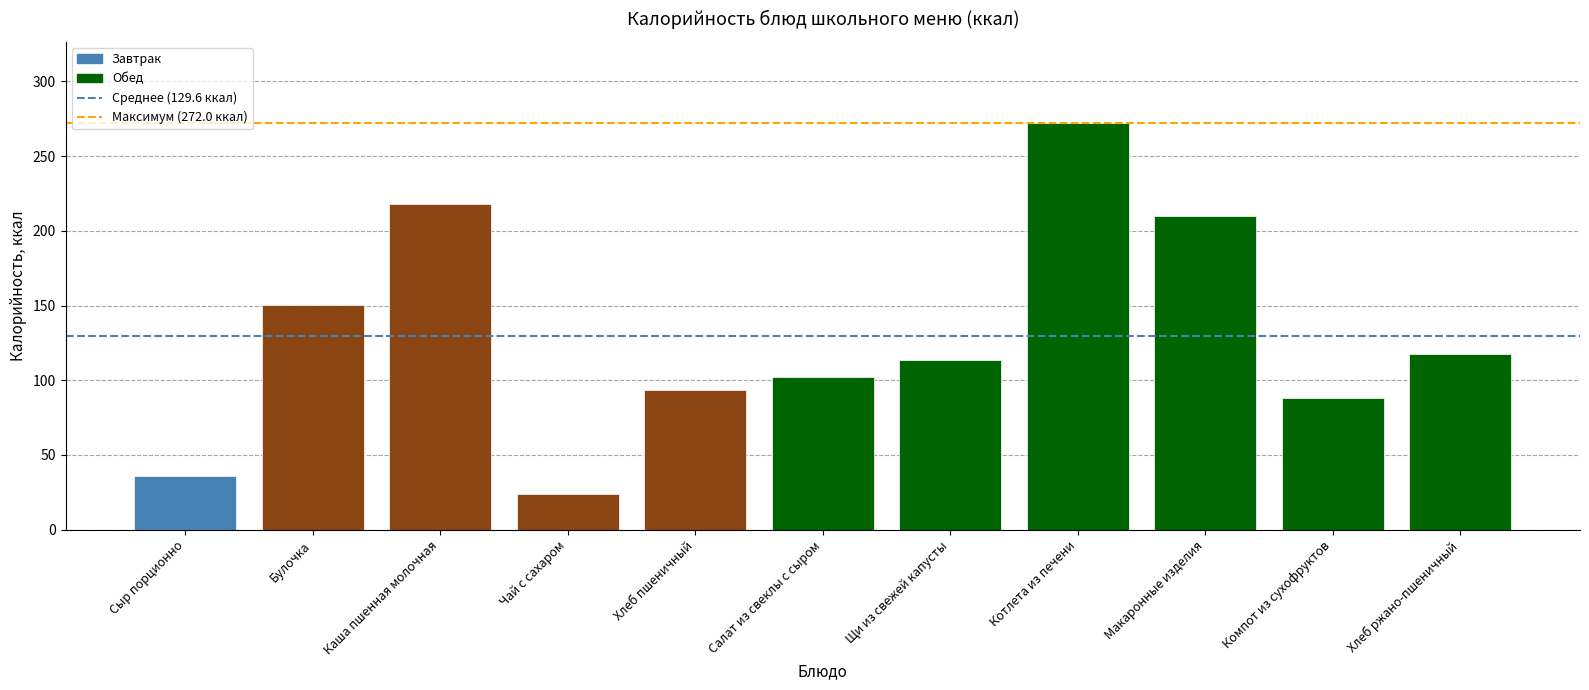

What value does the data have at Хлеб пшеничный?

93.8